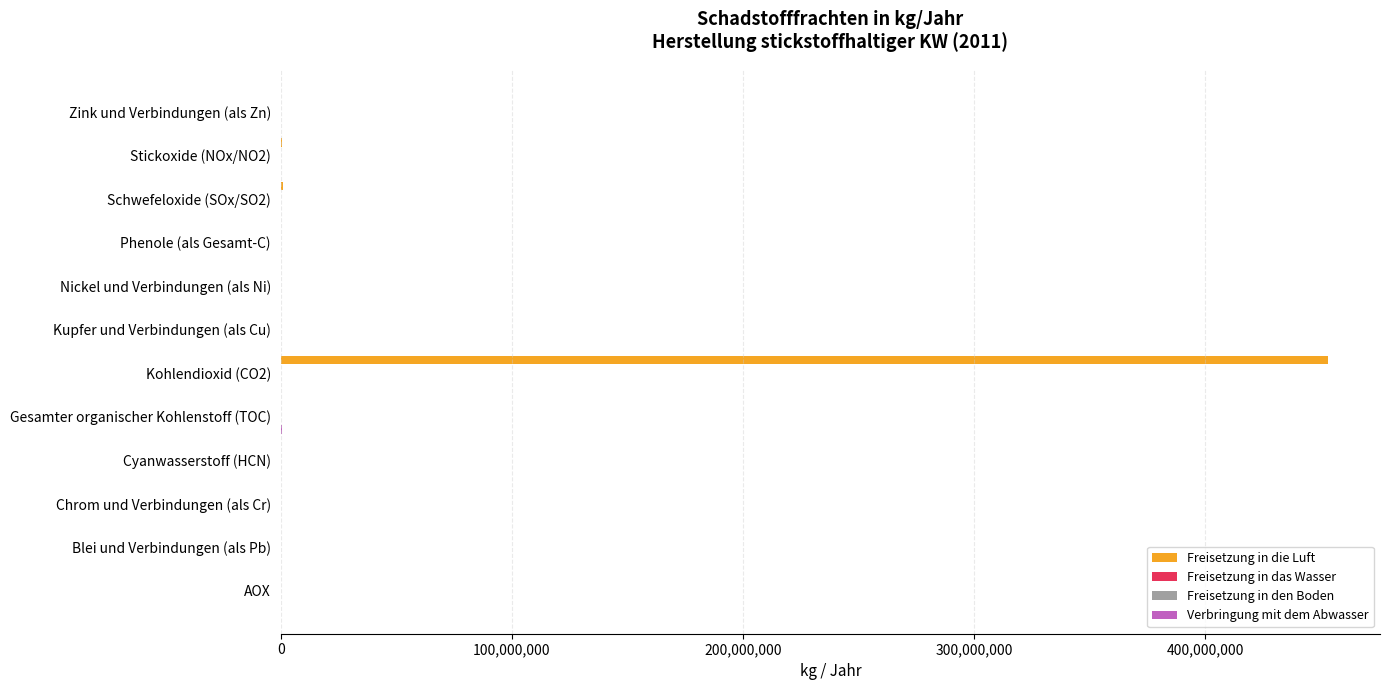

The Freisetzung in die Luft series shows -183453338 at Kupfer und Verbindungen (als Cu). True or false?

False